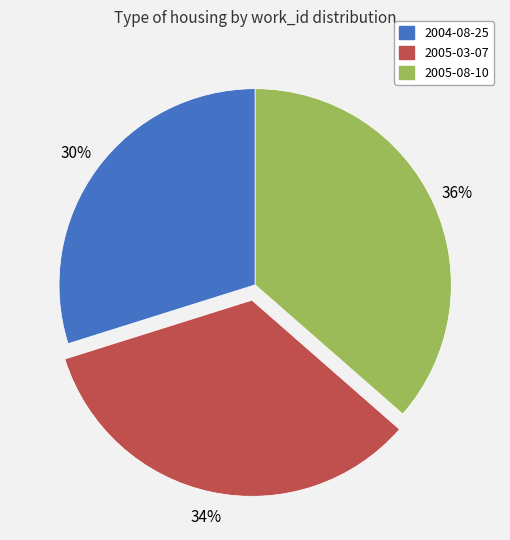

To the nearest percent, what portion does 2004-08-25 represent?

30%